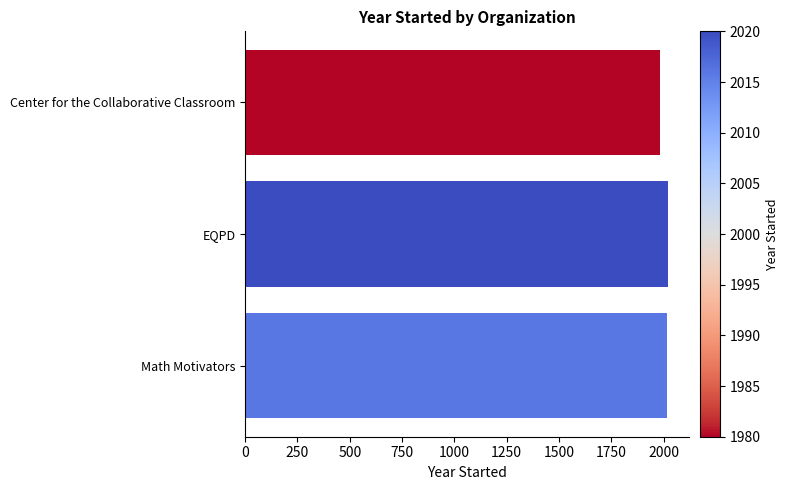

What is the maximum value shown in the chart?

2020